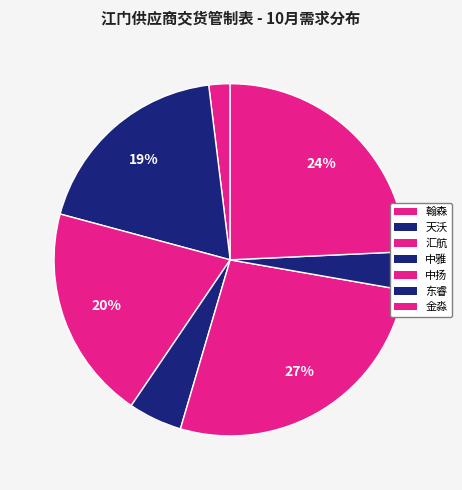

How many segments does this pie chart have?

7